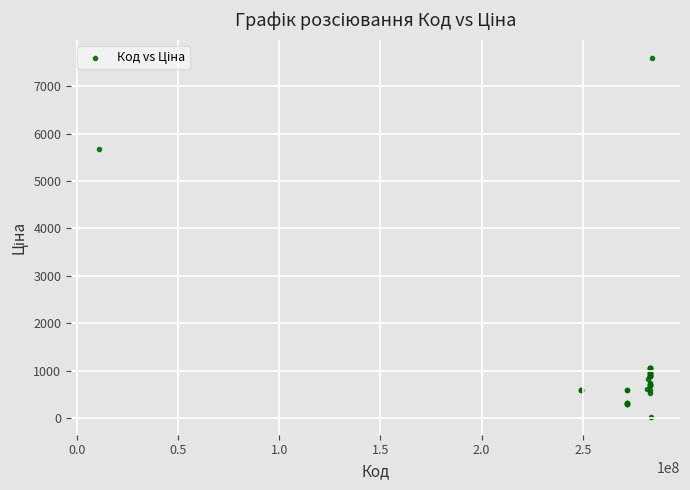

What Y value in the scatter plot is closest to 3814?

5673.8